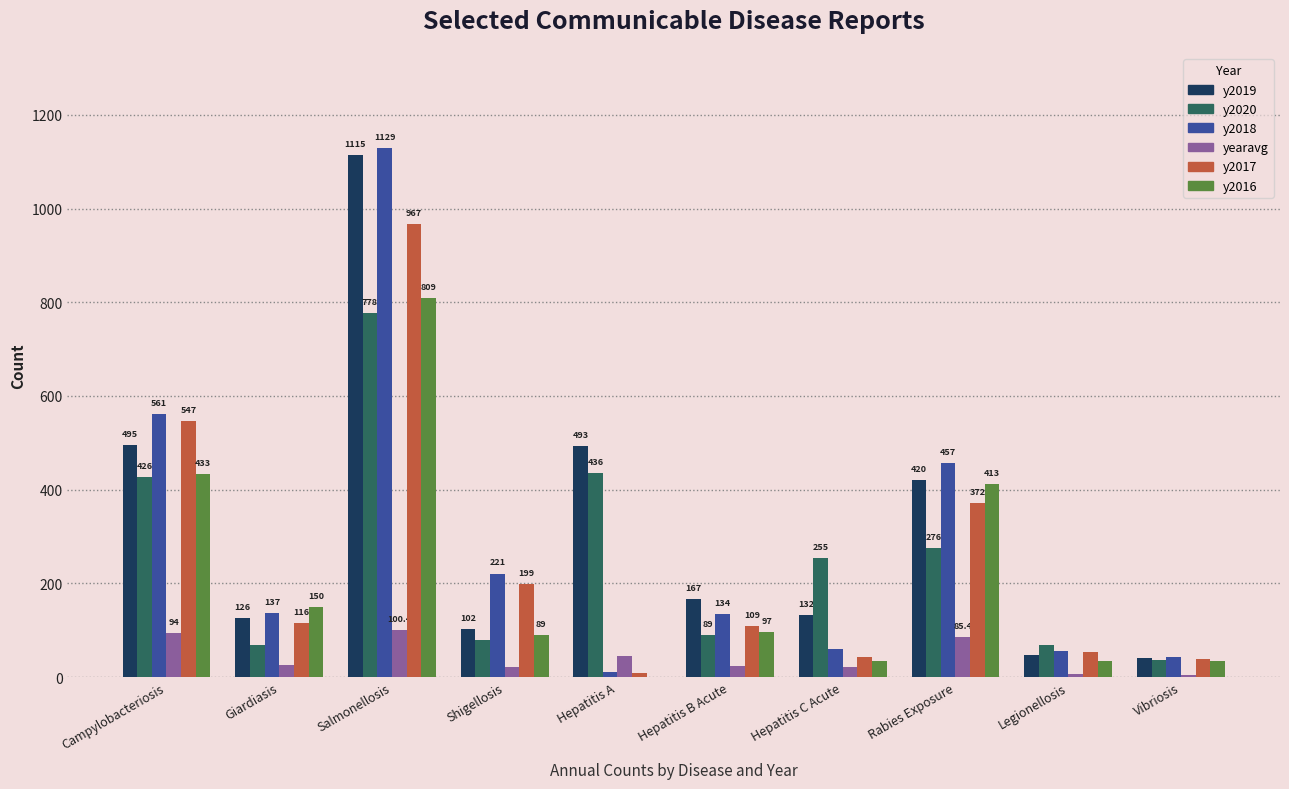

What is the total value across all series at Legionellosis?

265.2